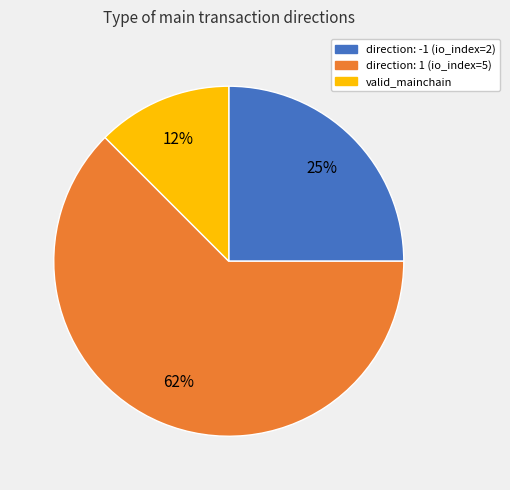

To the nearest percent, what percentage of the pie is direction: -1 (io_index=2)?

25%